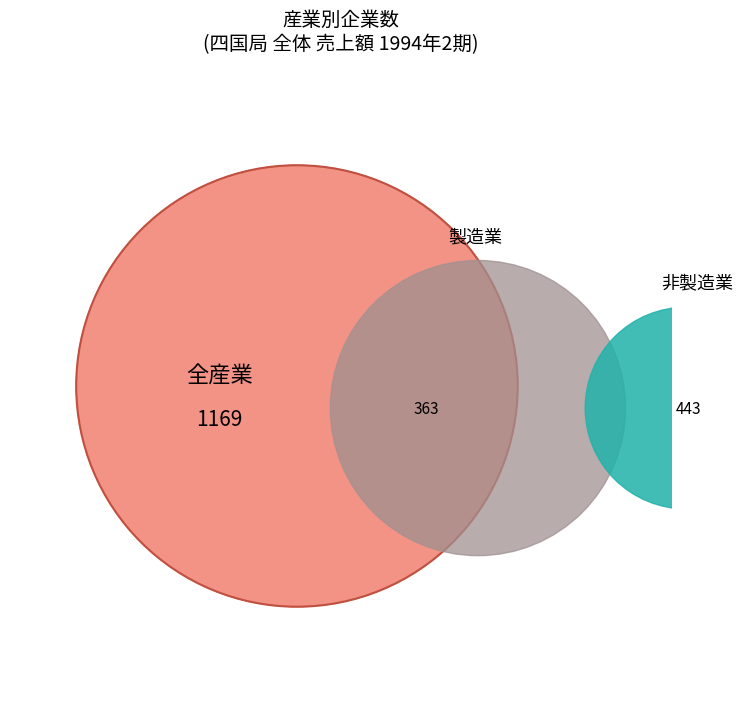

Rank the series by their average value, from lowest to highest.

製造業, 非製造業, 全産業